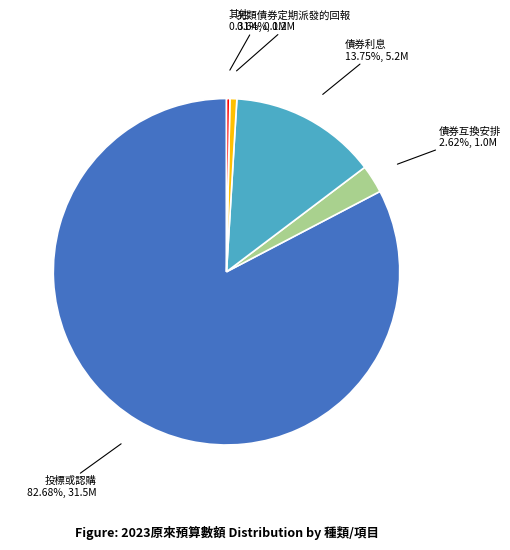

Is there any slice that represents more than half of the pie?

Yes